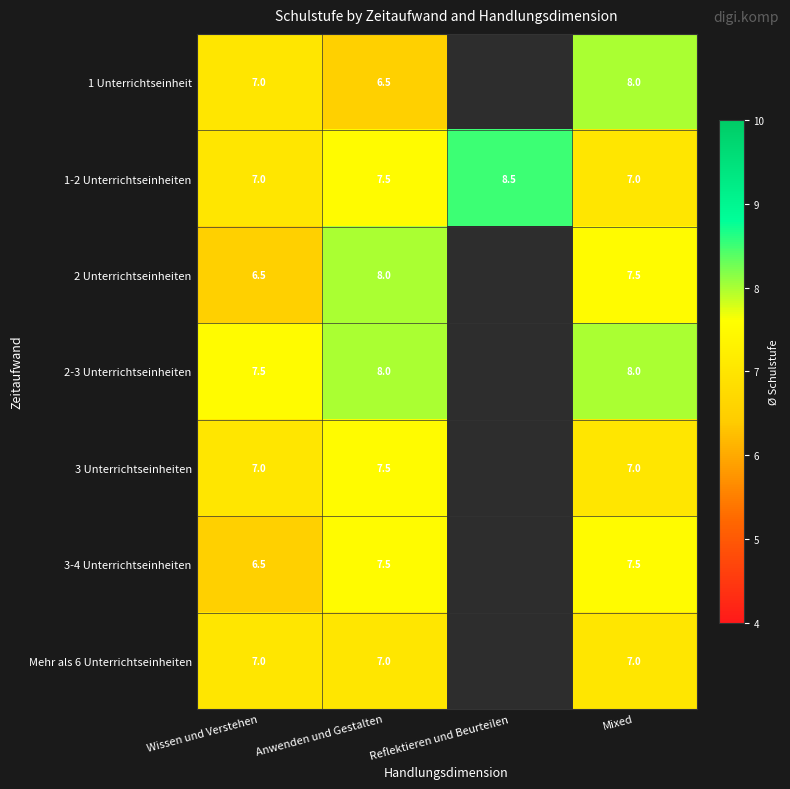

How many distinct data groups are displayed?

7